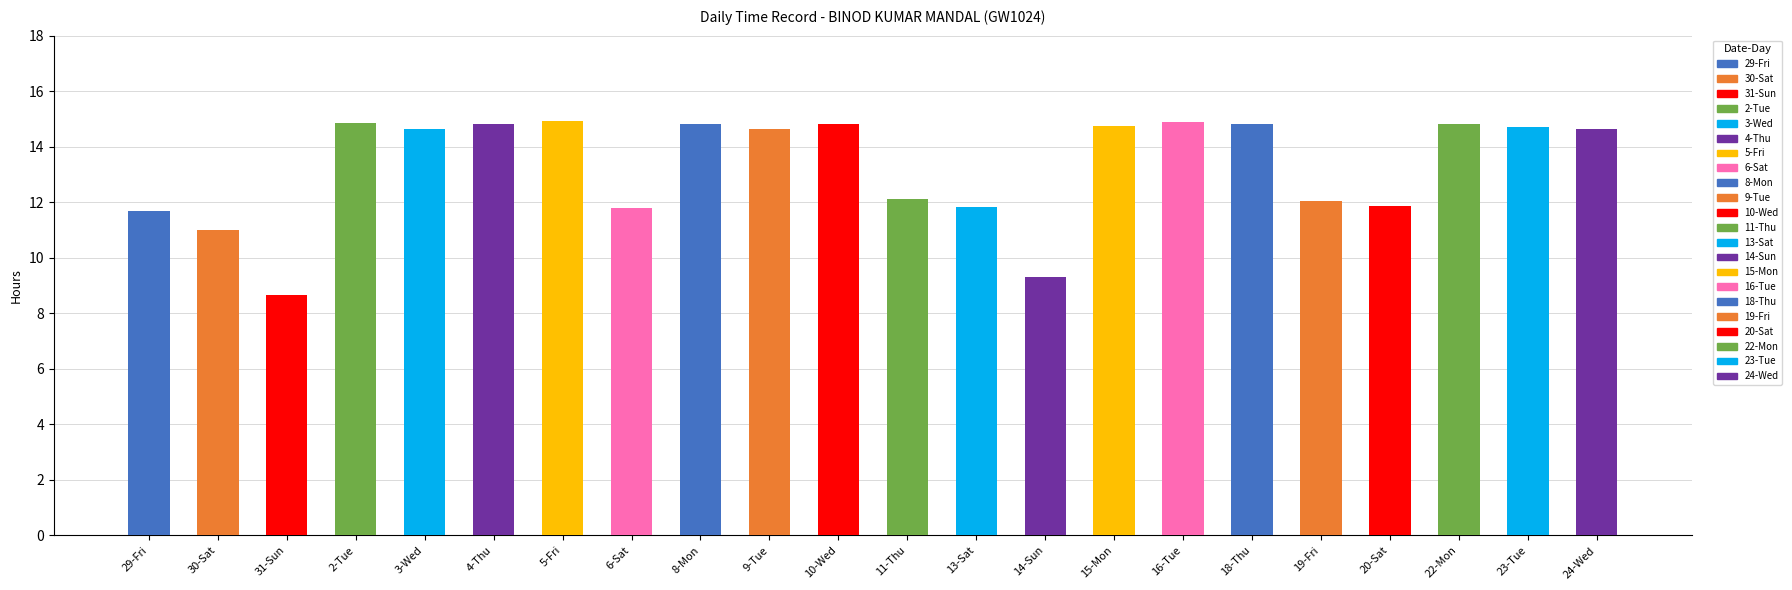

What is the maximum value shown in the chart?

14.9